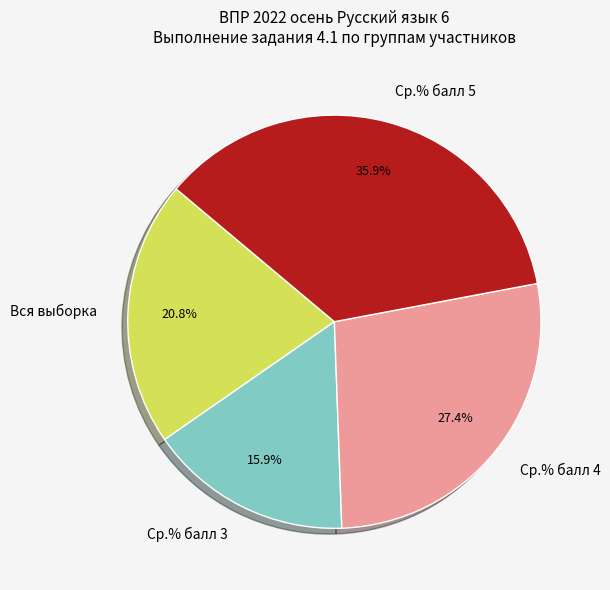

Which category has the smallest portion of the pie?

Ср.% балл 3